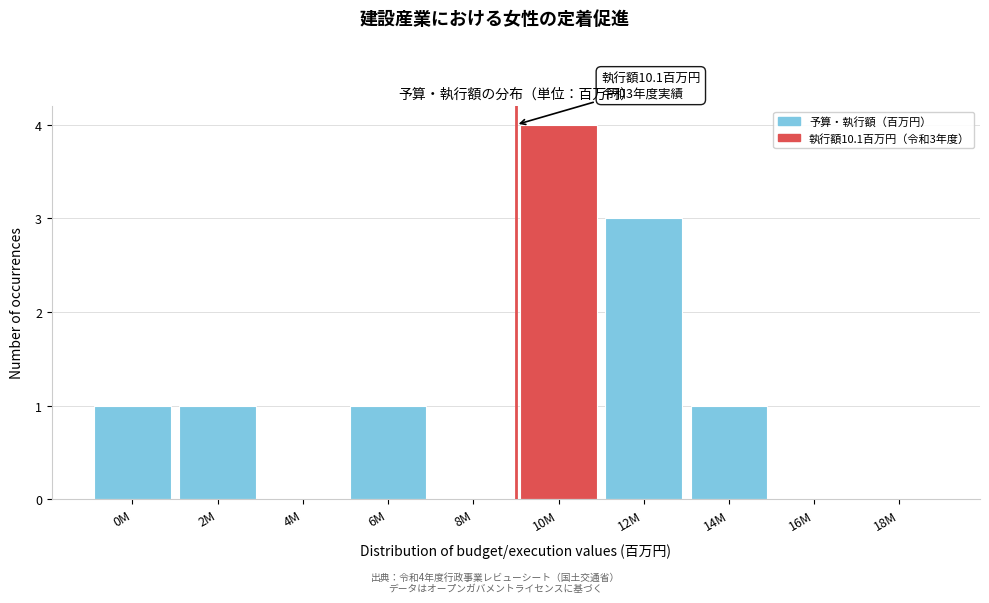

Reading right to left, list all the values displayed in this chart.

18M=0	16M=0	14M=1	12M=3	10M=4	8M=0	6M=1	4M=0	2M=1	0M=1